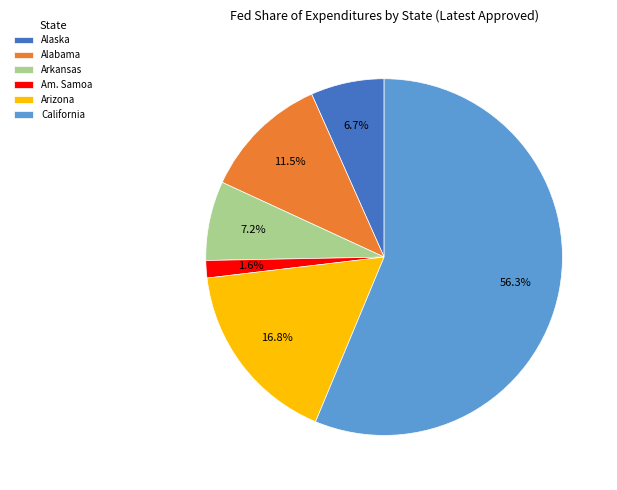

What is the largest slice in the pie chart?

California